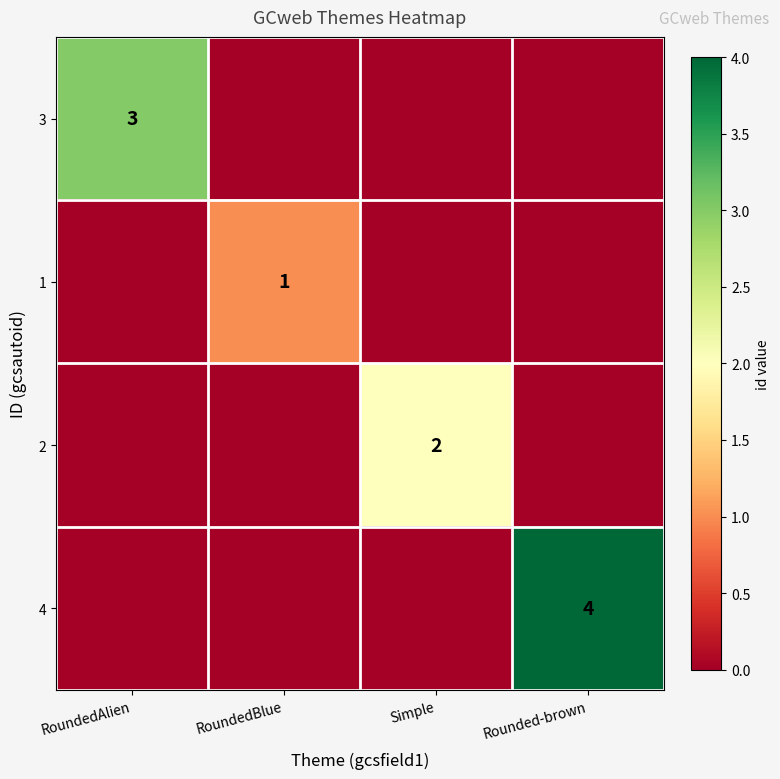

The 3 series shows 2 at RoundedAlien. True or false?

False